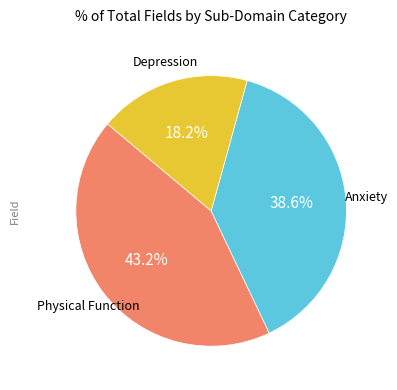

Is there any slice that represents more than half of the pie?

No